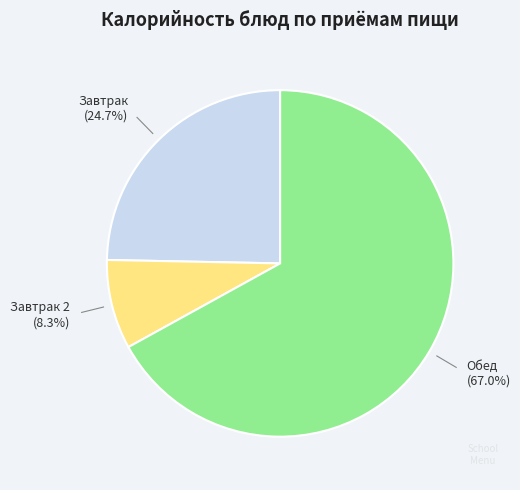

Is there any slice that represents more than half of the pie?

Yes